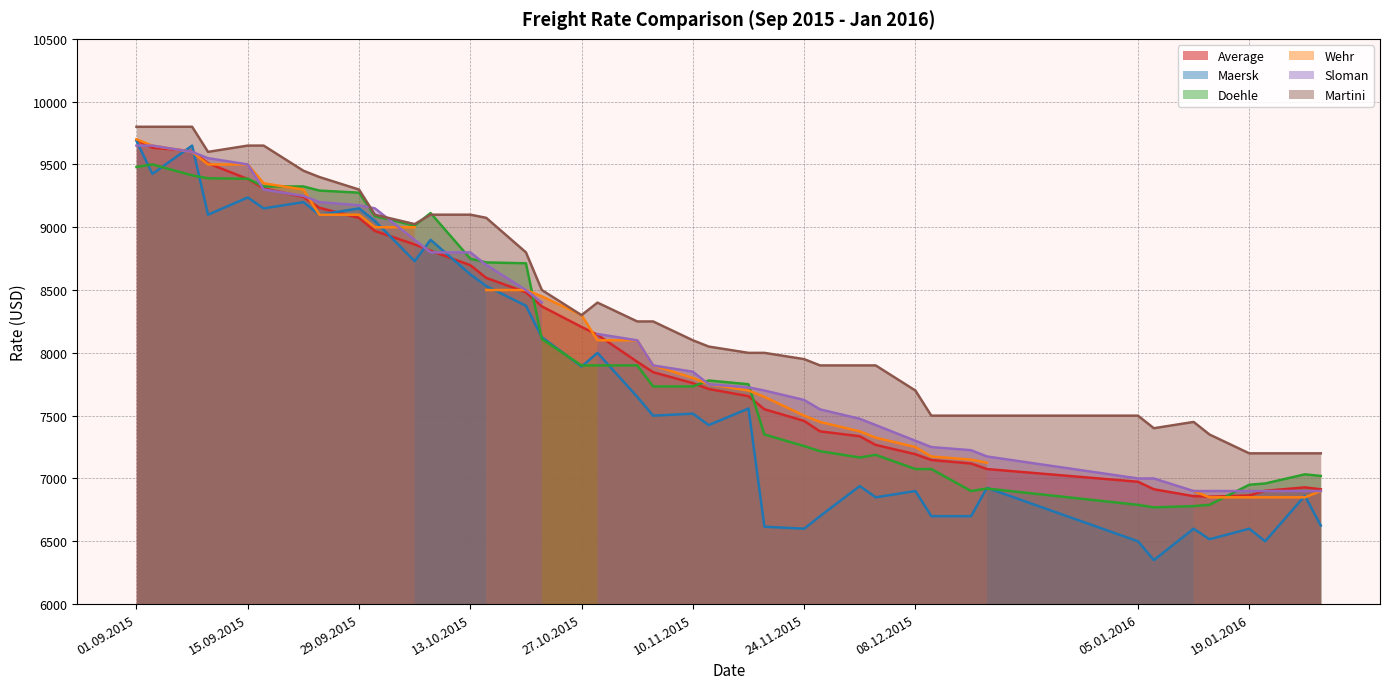

What is the difference between the highest and lowest values at 14.01.2016?

834